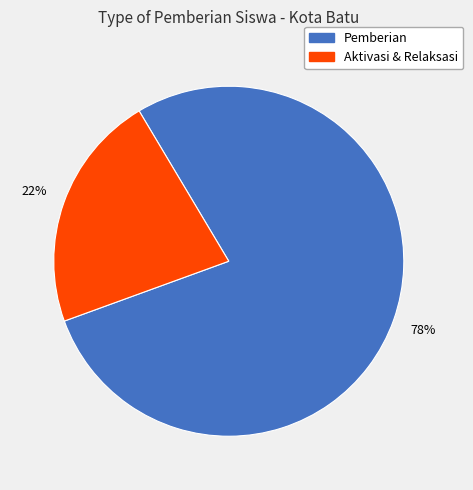

Does any single category account for the majority?

Yes